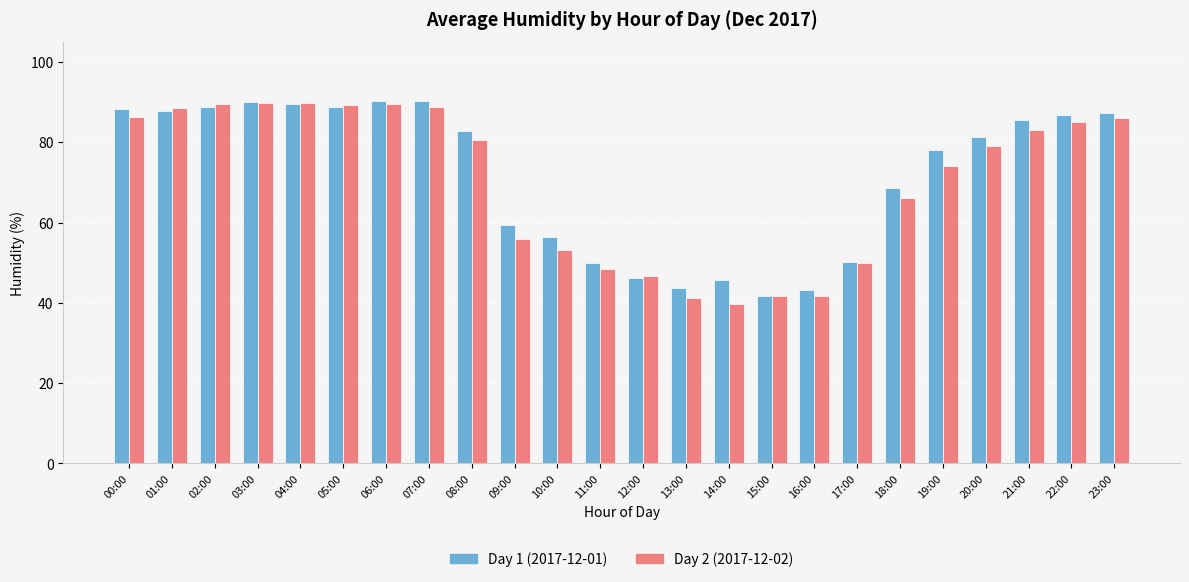

What is the difference between the maximum and minimum values in the Day 2 (2017-12-02) series?

50.1